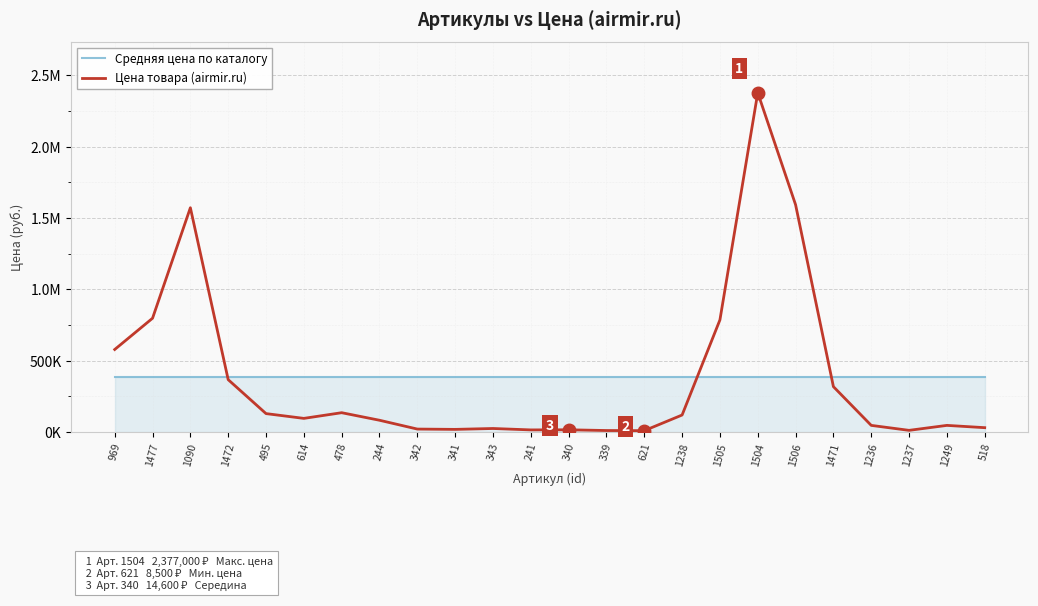

At which category does Цена товара (airmir.ru) reach its first local valley?

614